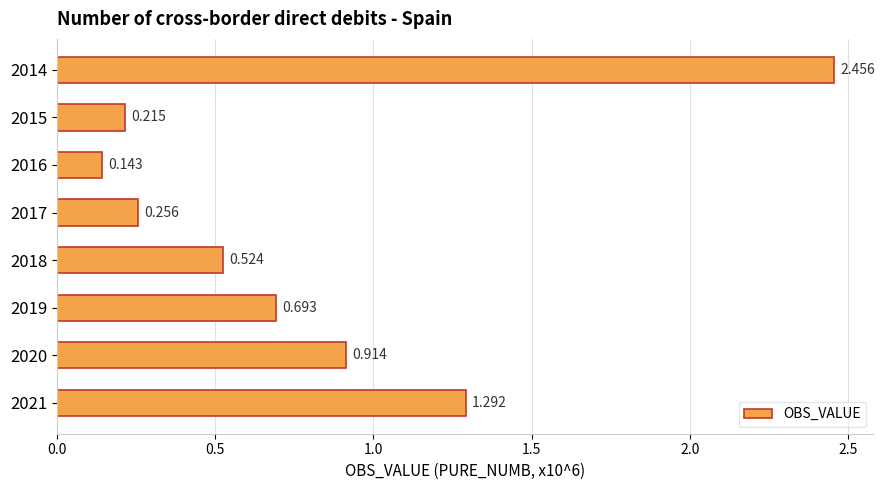

Count the number of categories in the chart.

8